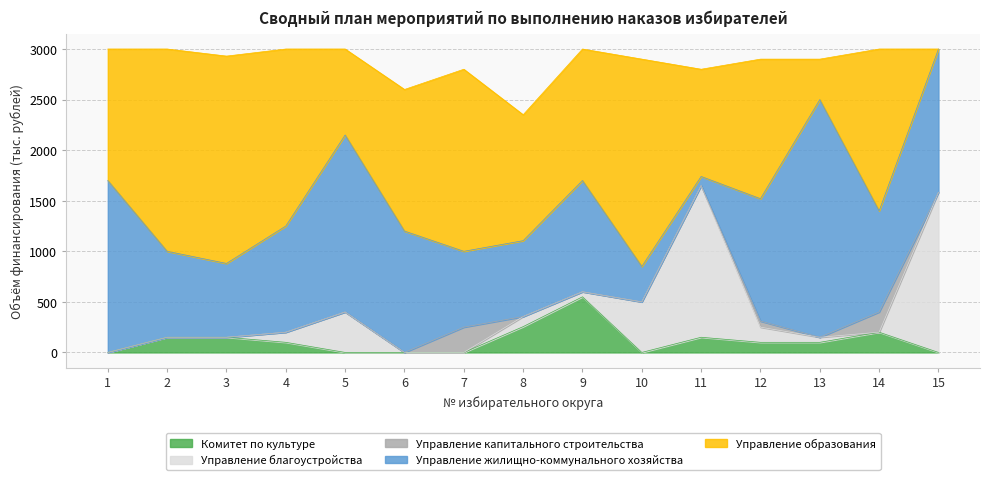

At which label does Управление капитального строительства reach its minimum?

1